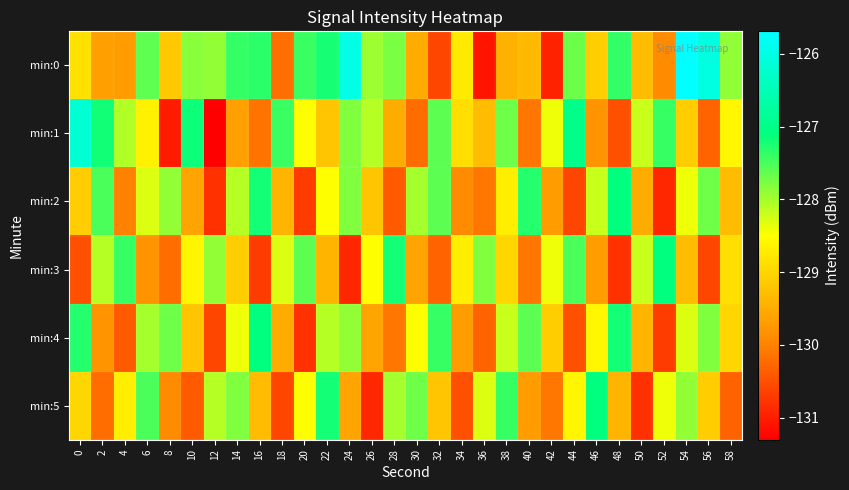

At 14, list the series in order from largest to smallest.

min:0, min:5, min:2, min:4, min:3, min:1